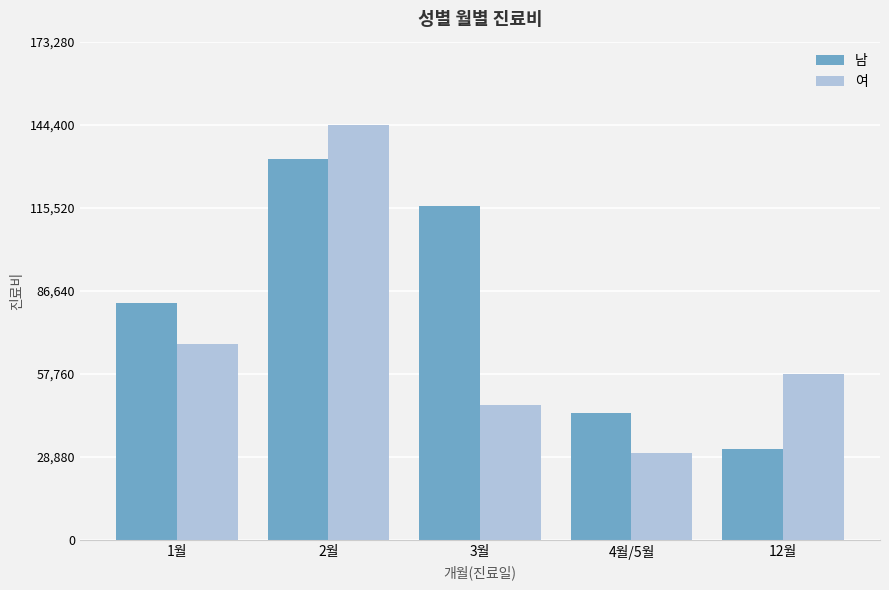

Is the value of 남 at 12월 greater than the value of 여 at 12월?

No